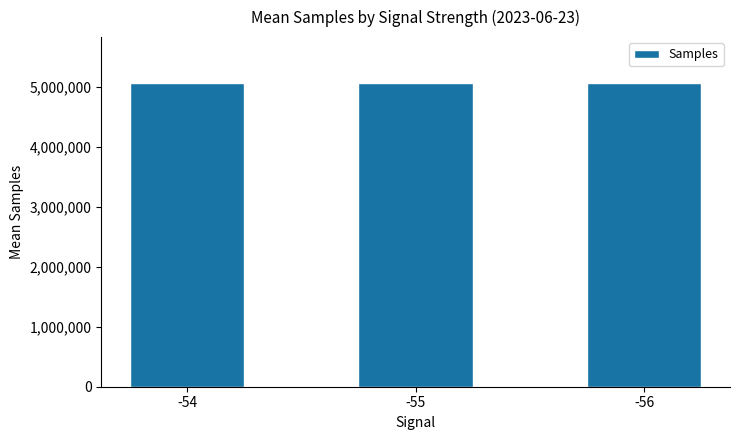

What is the approximate value at -55, to the nearest 100?

5072300